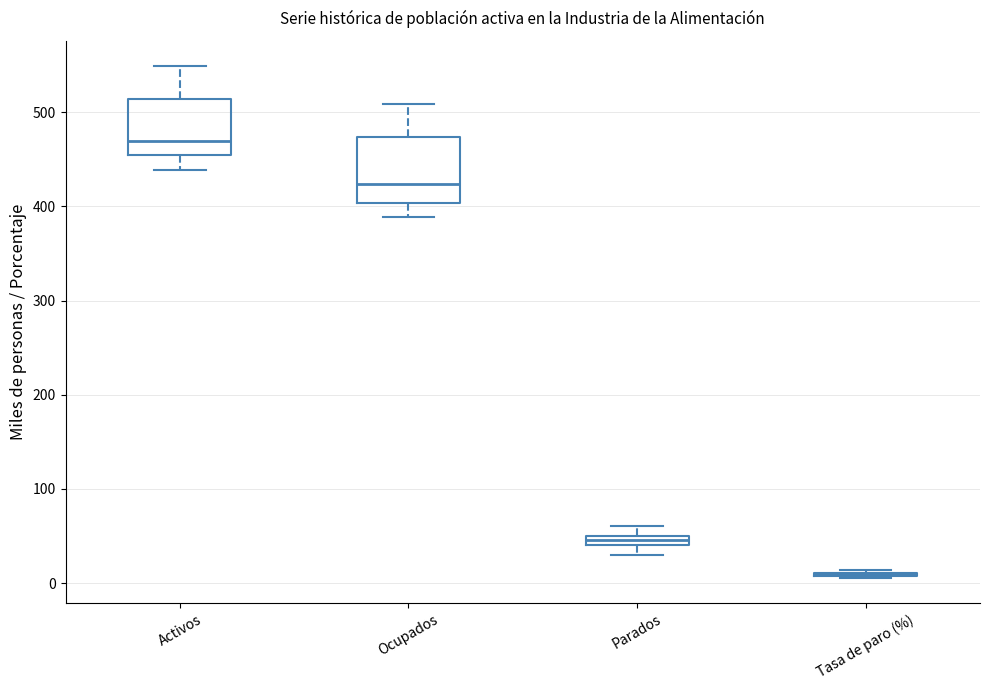

Where does the lower whisker of the box for Ocupados end on the y-axis? The values are not printed on the chart, so give them approximately, as read against the axis.

390